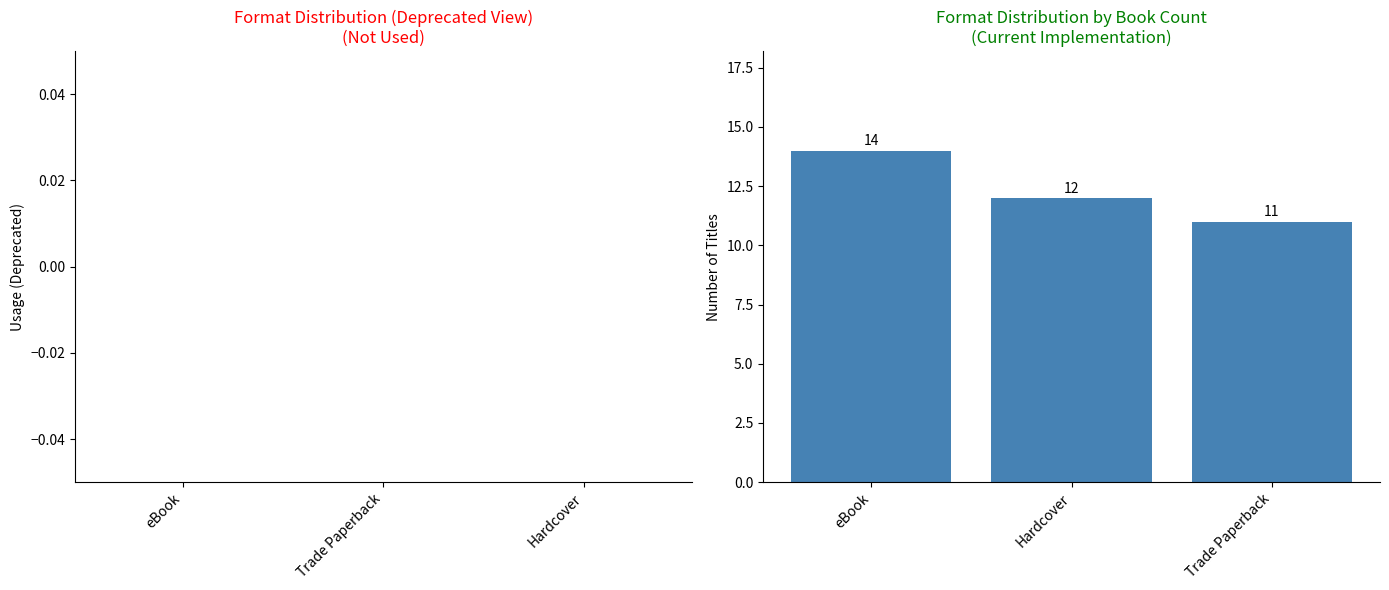

Approximately how many times larger is the value at Trade Paperback compared to eBook?

0.8